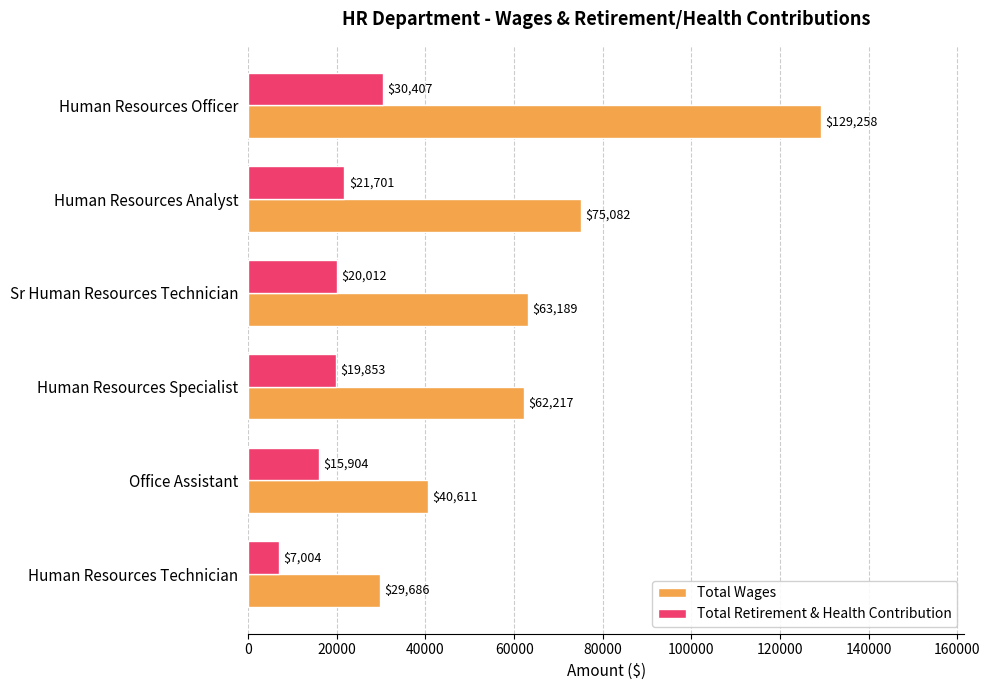

How many categories are shown in the chart?

6